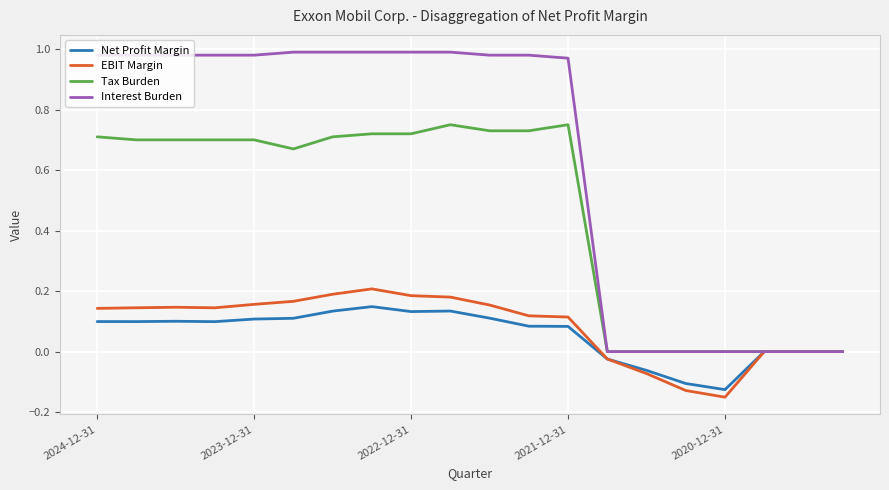

Rank the series by their maximum value, from highest to lowest.

Interest Burden, Tax Burden, EBIT Margin, Net Profit Margin